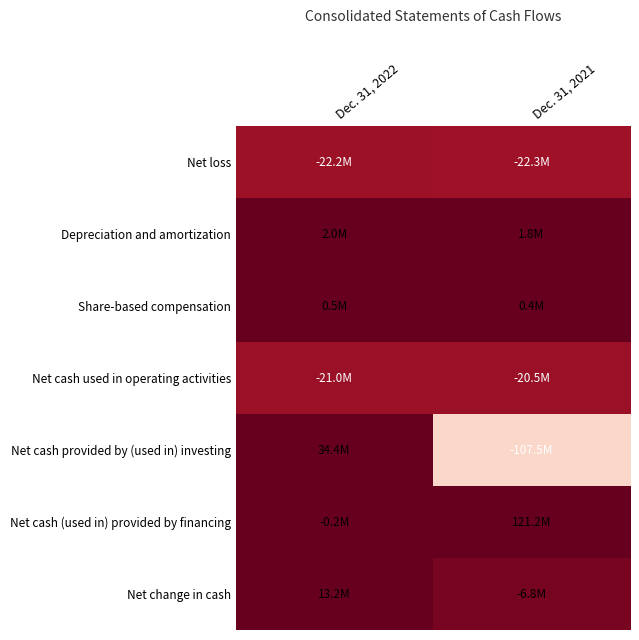

At how many categories does at least one series exceed 117501184?

1